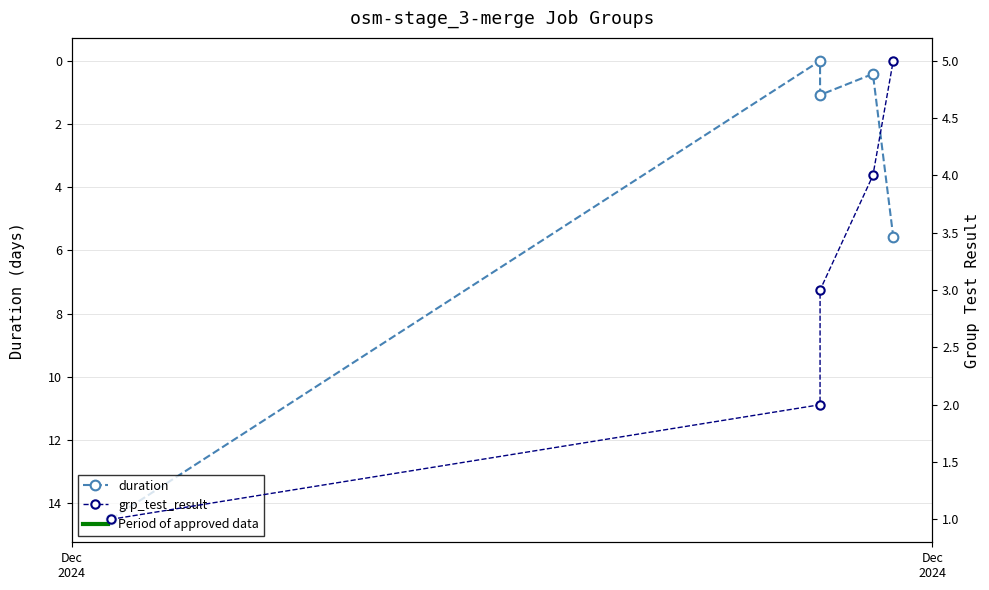

What is the difference between the highest and lowest values at Dec
2024?

13.5